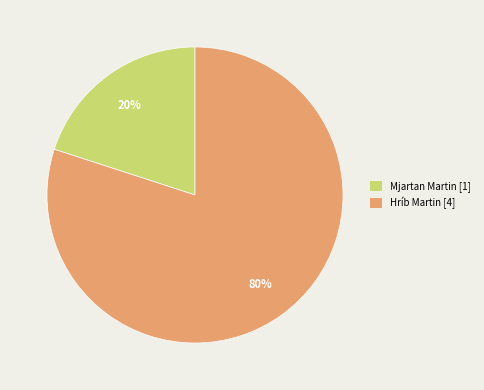

Which category has the smallest portion of the pie?

Mjartan Martin